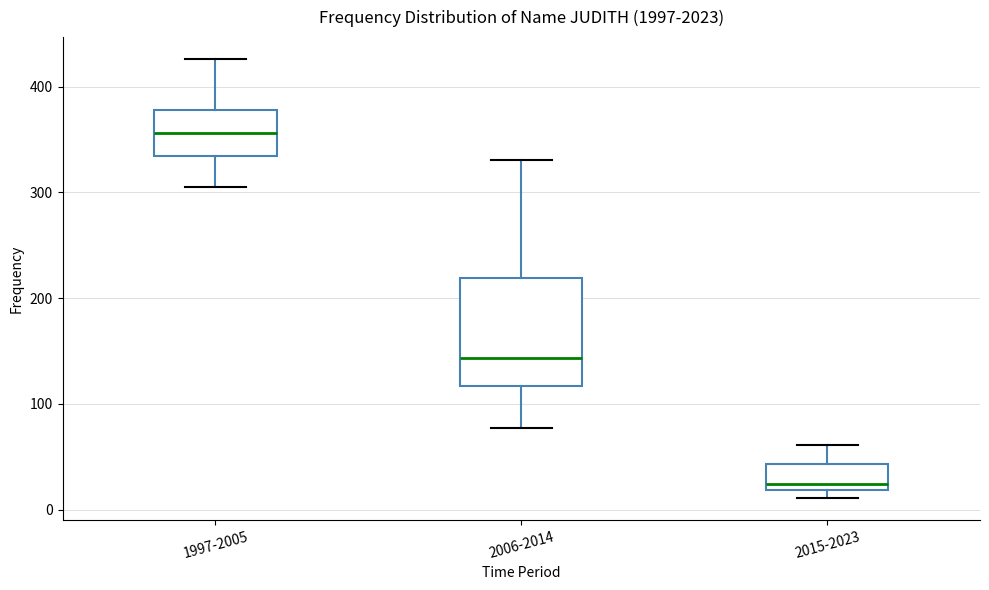

Which box has the highest median line?

1997-2005